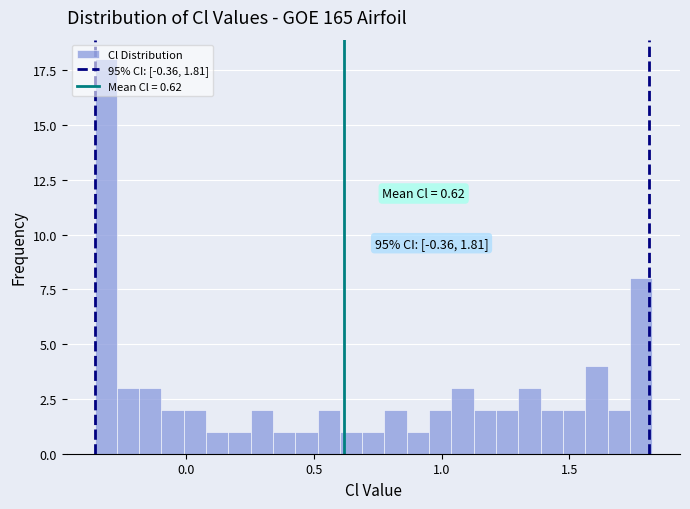

Read against the x-axis, roughly where is the centre of the tallest bar?

-0.30